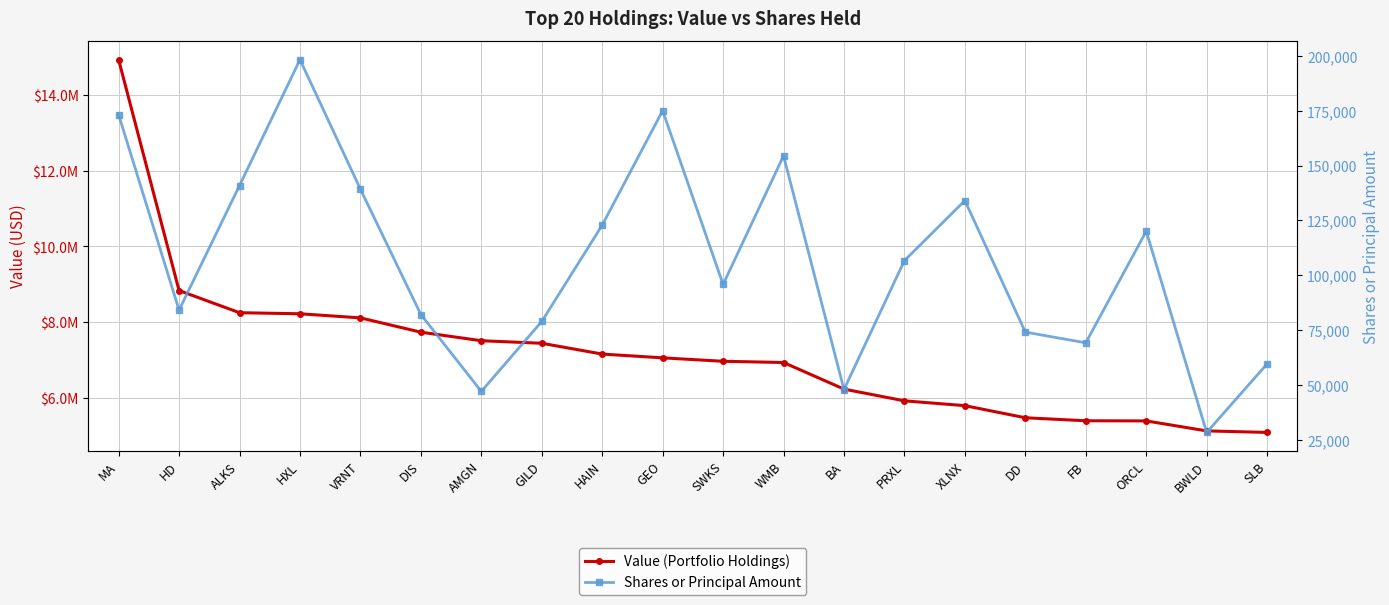

What position from the right is GEO?

11